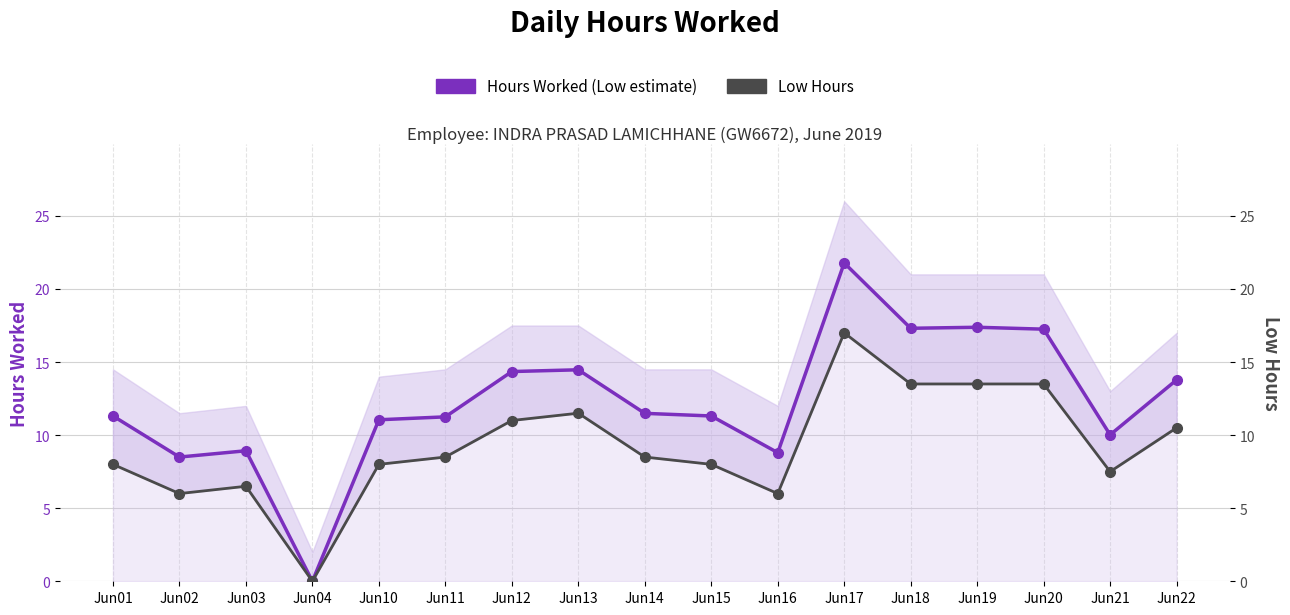

How many data points in Hours Worked (Low estimate) are above 11?

12